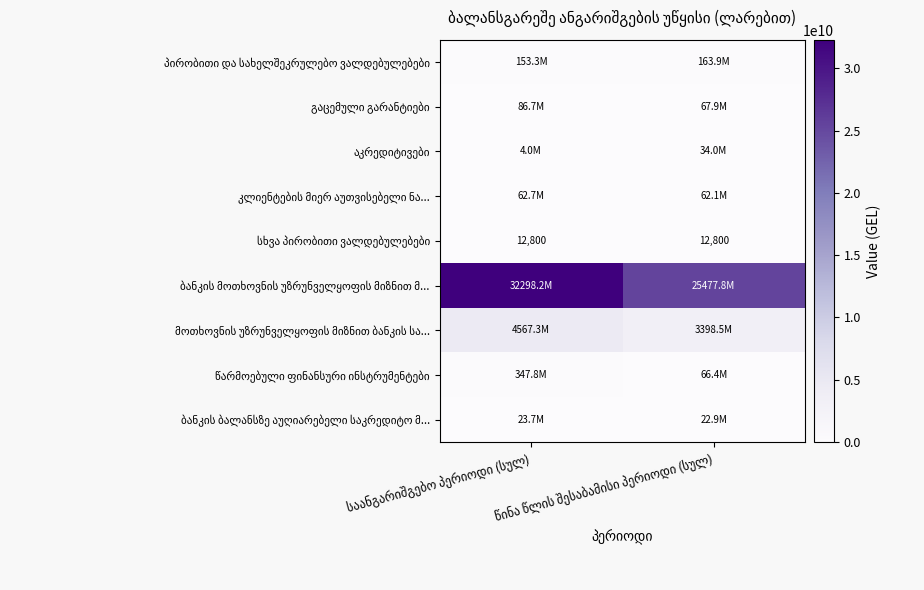

What is the spread (max minus min) of values at საანგარიშგებო პერიოდი (სულ)?

32298165222.0